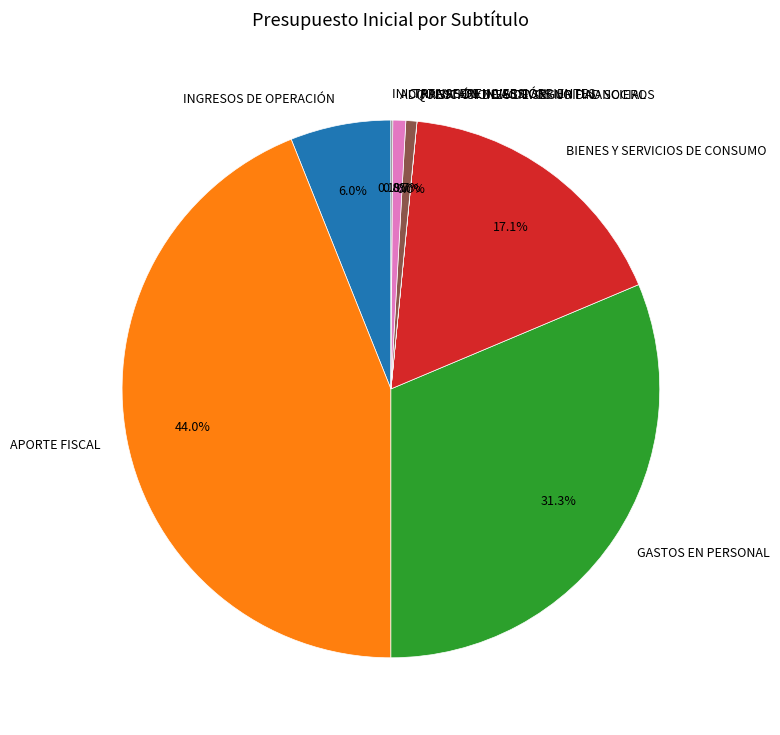

Between TRANSFERENCIAS CORRIENTES and APORTE FISCAL, which is larger?

APORTE FISCAL